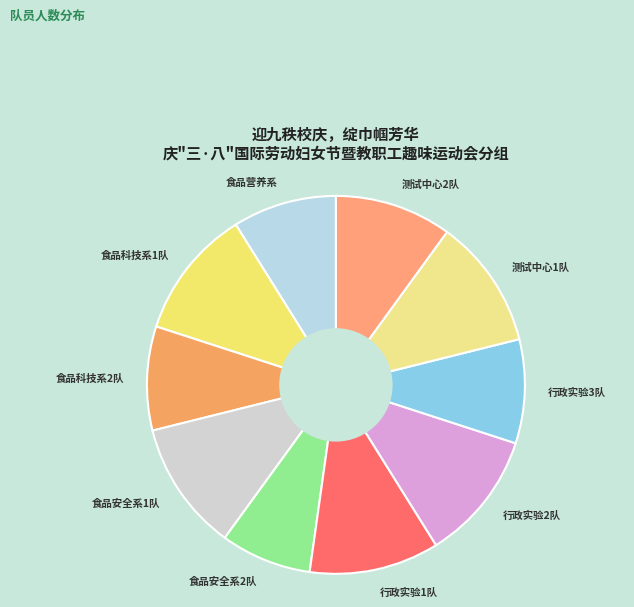

Do 食品安全系1队 and 行政实验1队 together represent more than half of the pie?

No